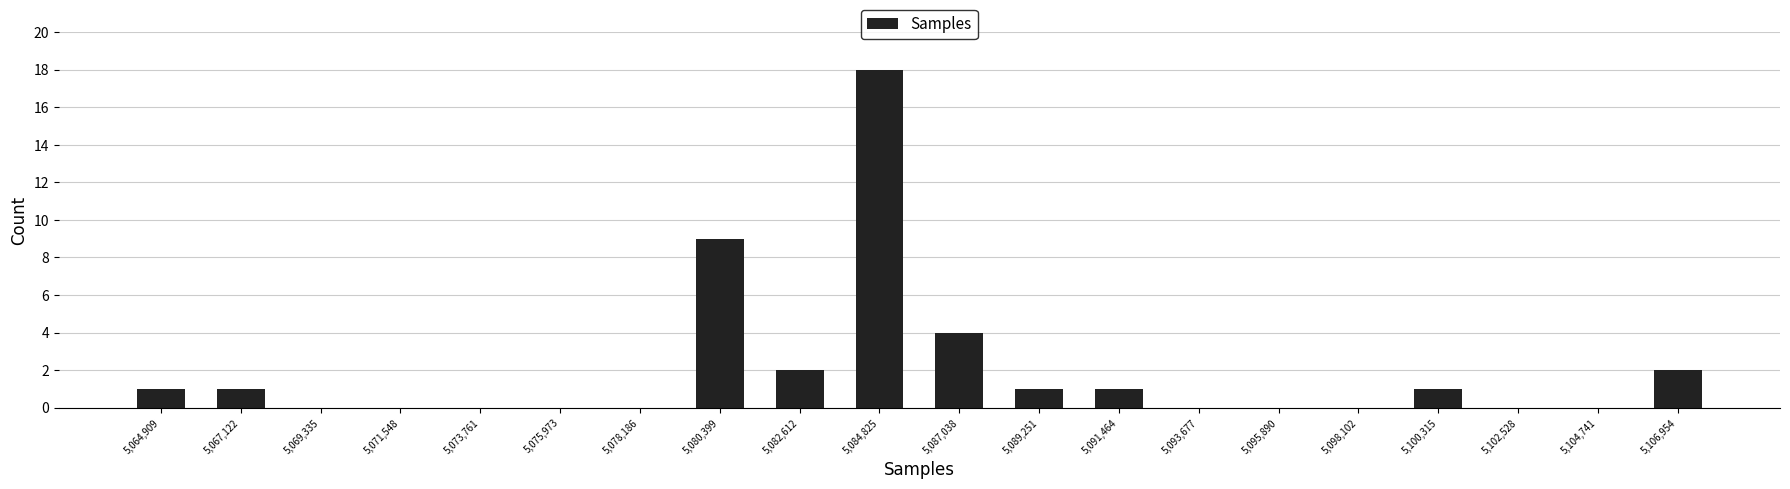

What is the height of the bar covering 5099000 to 5101500 on the x-axis? Neither the bar edges nor the heights are printed on the chart, so give them approximately, as read against the axes.

1